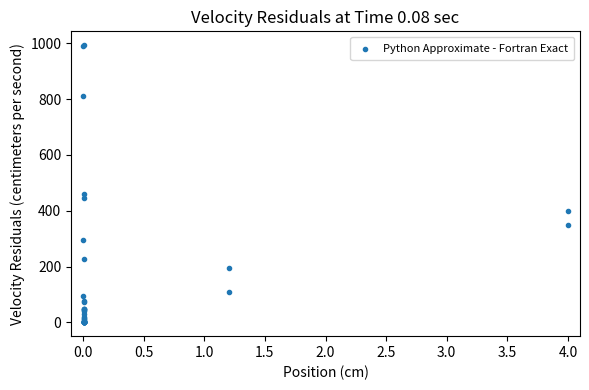

What Y value in the scatter plot is closest to 496?

458.7